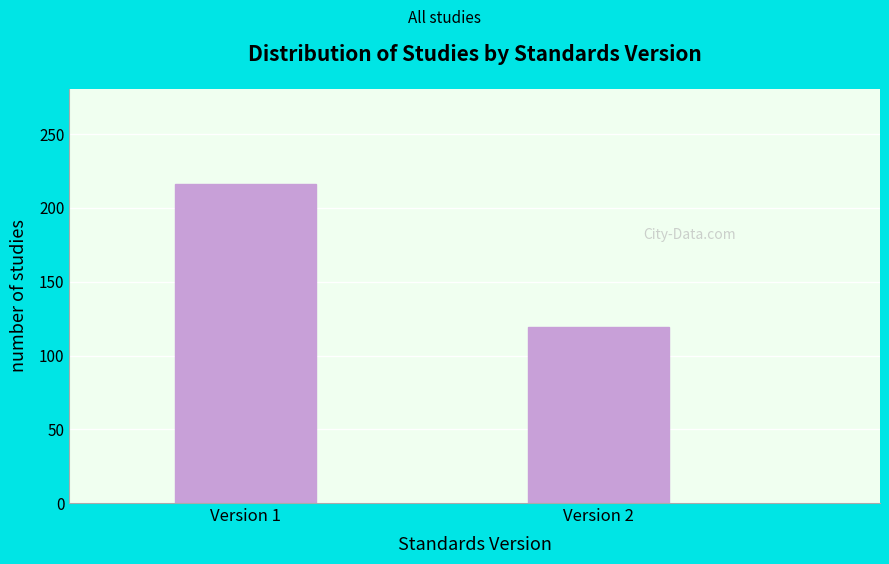

Reading left to right, what are all the values shown in this chart?

216	119